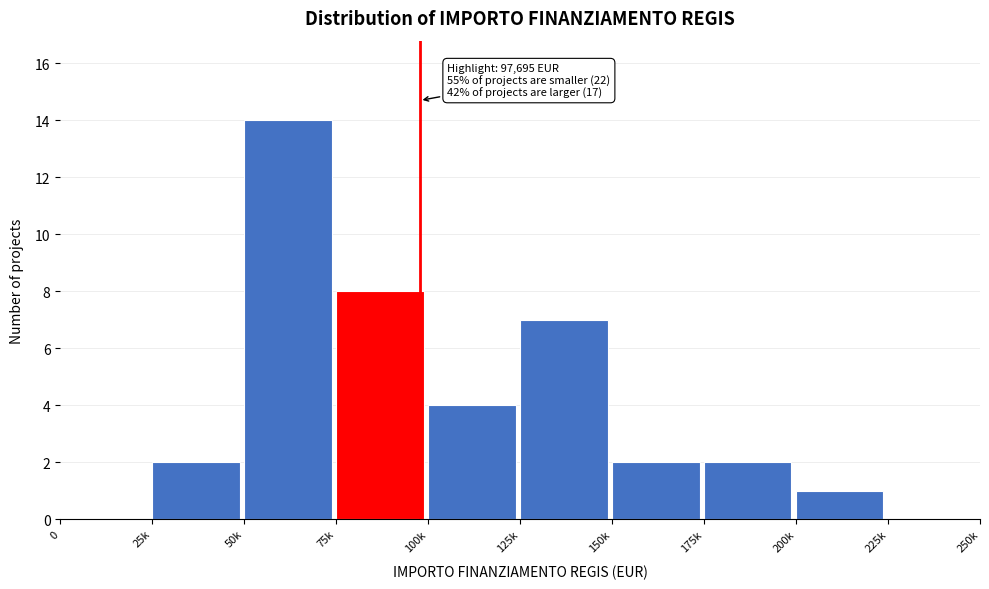

Reading left to right, extract all data points from this chart.

0=0	25k=2	50k=14	75k=8	100k=4	125k=7	150k=2	175k=2	200k=1	225k=0